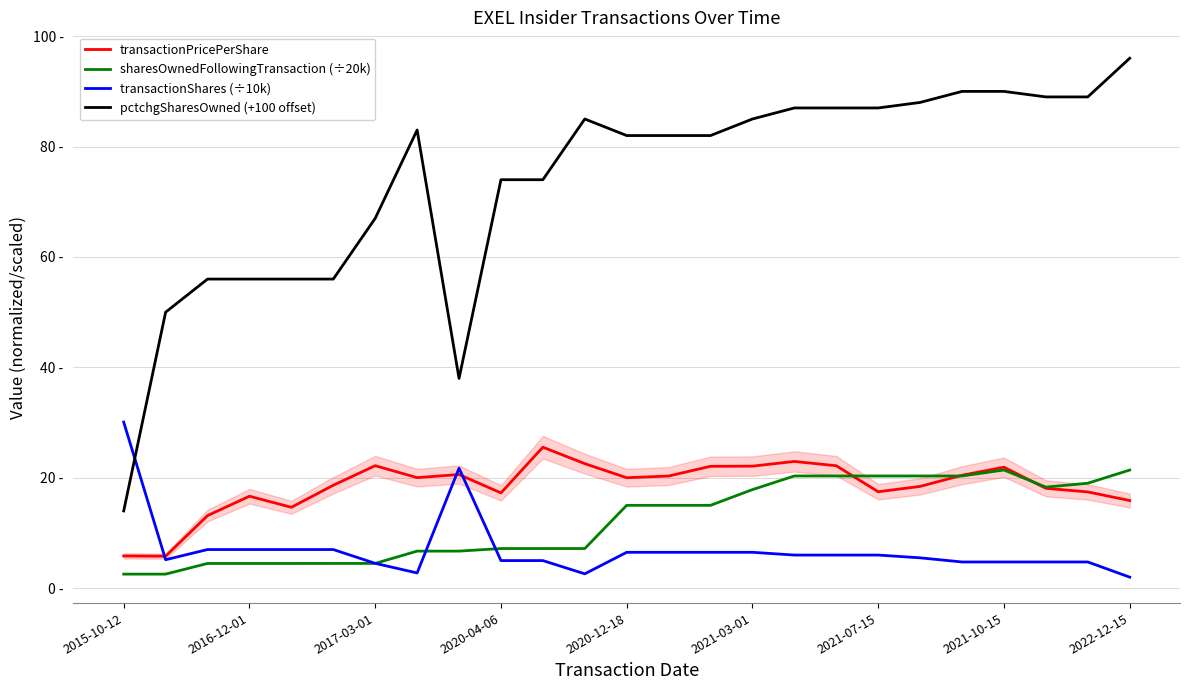

True or false: pctchgSharesOwned (+100 offset) and transactionShares (÷10k) intersect in this chart.

True